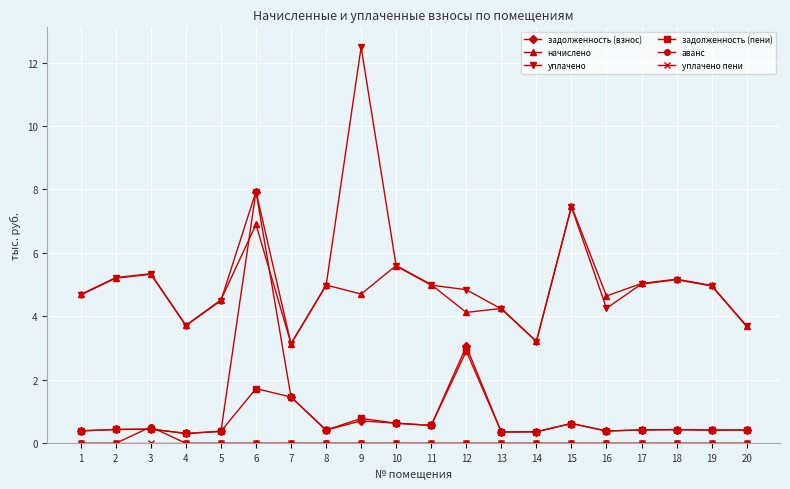

True or false: задолженность (пени) and начислено intersect in this chart.

False